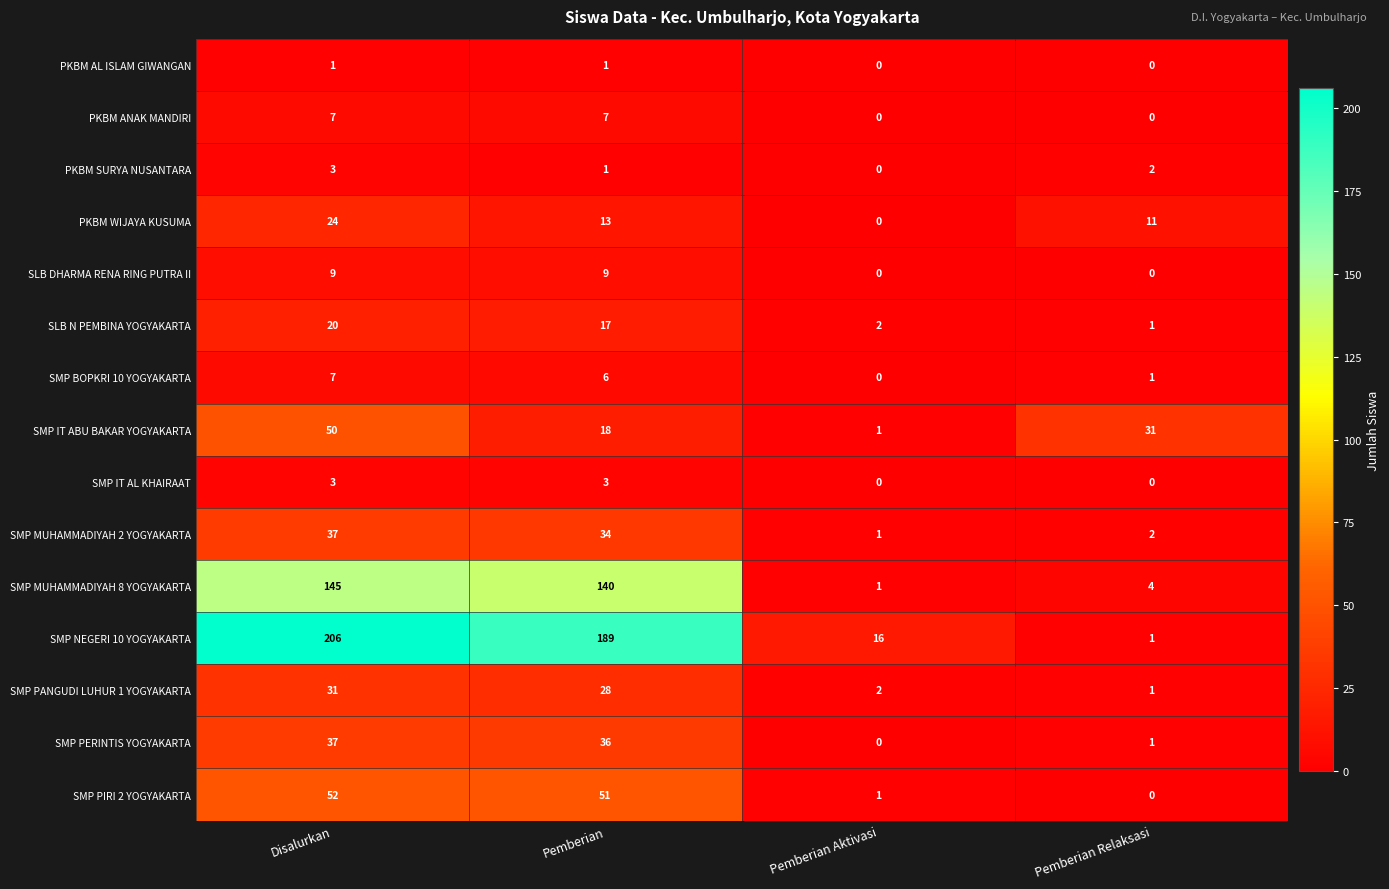

Is it true that SMP PIRI 2 YOGYAKARTA equals 14 at Pemberian?

False